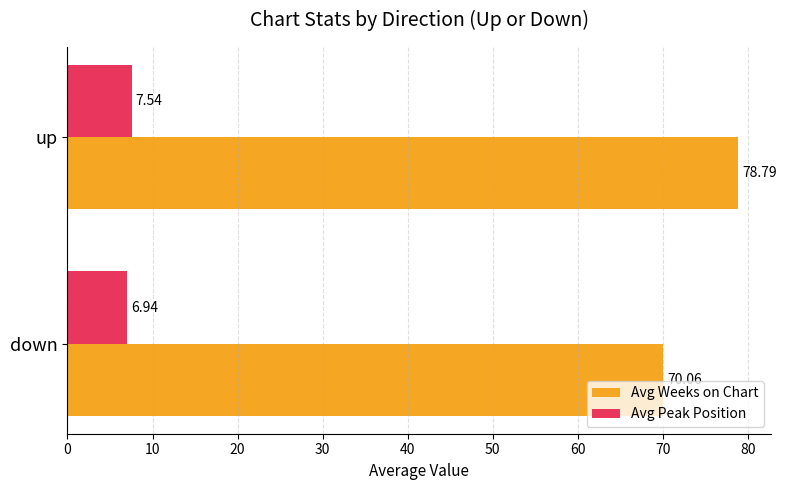

What is the average value of the Avg Weeks on Chart series?

74.4